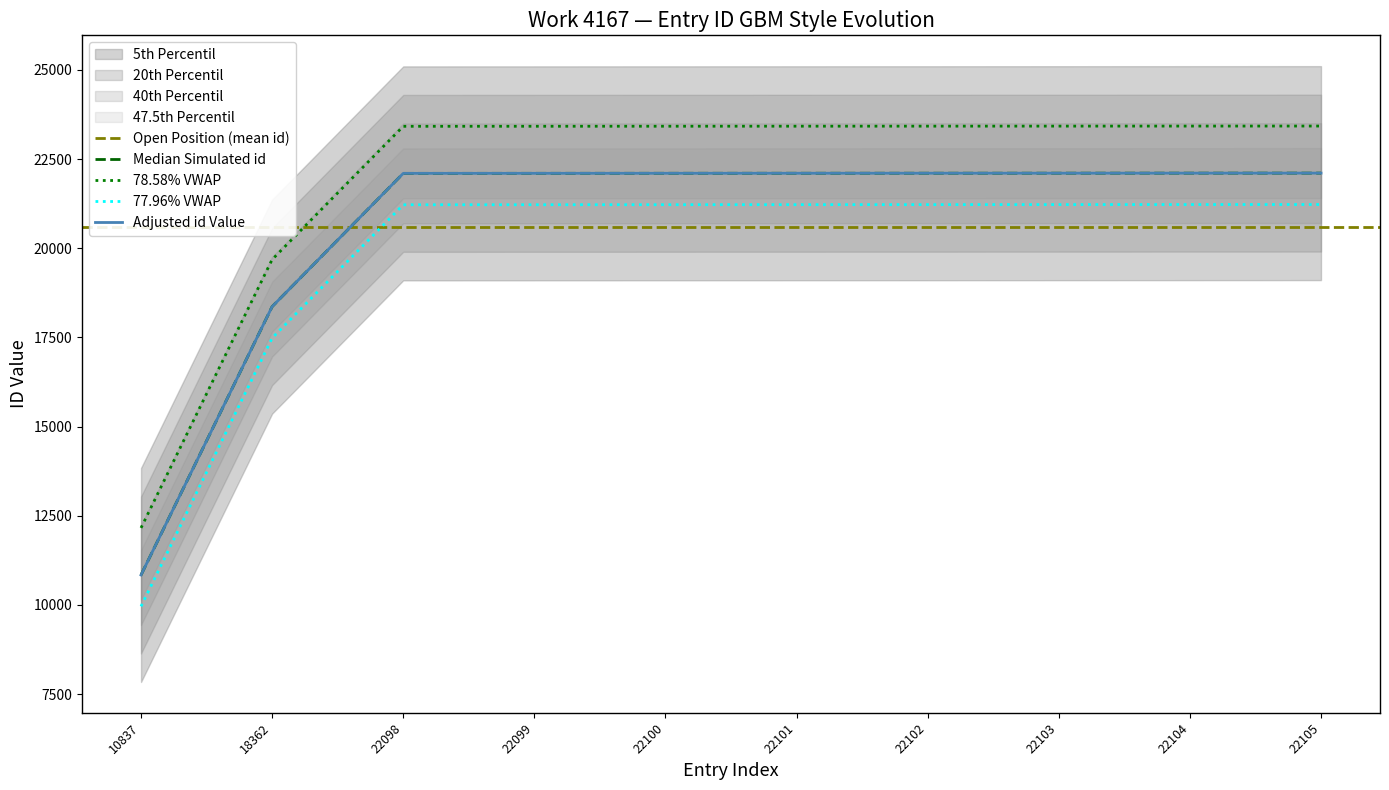

What is the change in value from 22099 to 22103?

+4